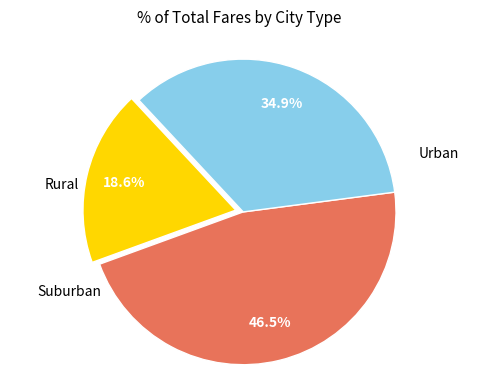

Is there any slice that represents more than half of the pie?

No